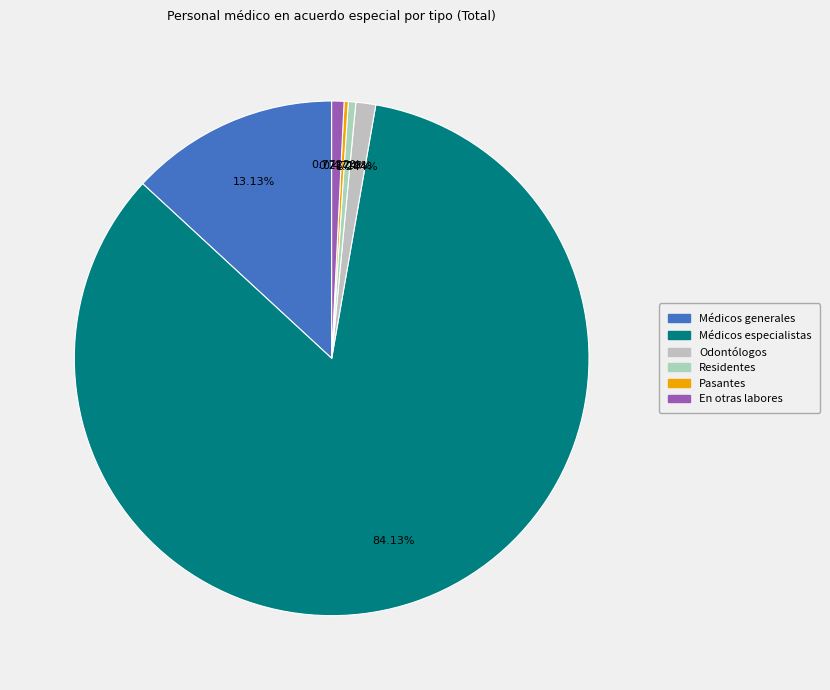

To the nearest percent, what is the average slice percentage?

17%